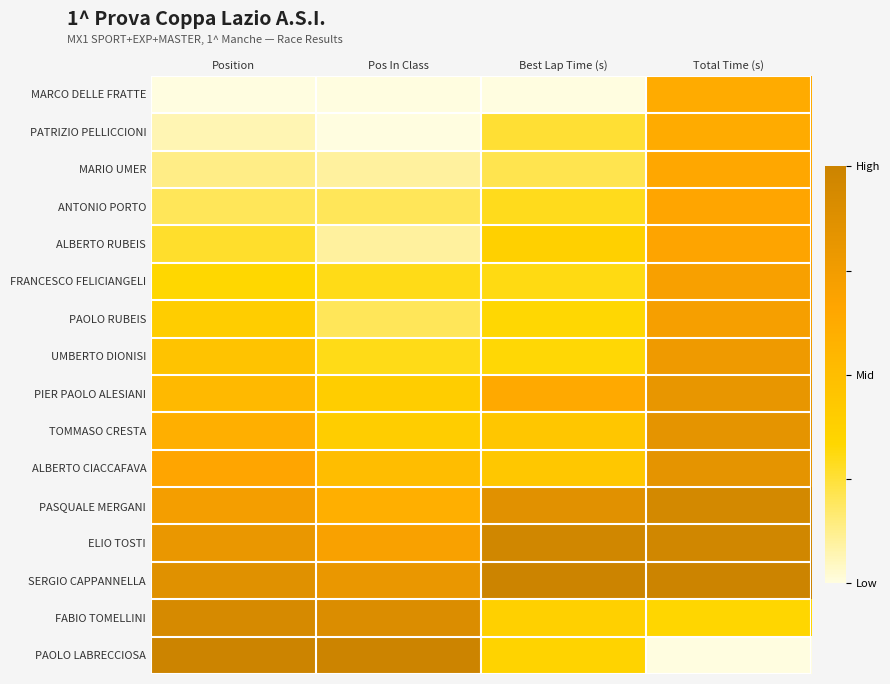

Reading right to left, what are all the values shown in this chart?

MARCO DELLE FRATTE: Total Time (s)=0.6	Best Lap Time (s)=0.0	Pos In Class=0.0	Position=0.0
PATRIZIO PELLICCIONI: Total Time (s)=0.6	Best Lap Time (s)=0.3	Pos In Class=0.0	Position=0.1
MARIO UMER: Total Time (s)=0.6	Best Lap Time (s)=0.2	Pos In Class=0.1	Position=0.1
ANTONIO PORTO: Total Time (s)=0.7	Best Lap Time (s)=0.3	Pos In Class=0.2	Position=0.2
ALBERTO RUBEIS: Total Time (s)=0.7	Best Lap Time (s)=0.4	Pos In Class=0.1	Position=0.3
FRANCESCO FELICIANGELI: Total Time (s)=0.7	Best Lap Time (s)=0.3	Pos In Class=0.3	Position=0.3
PAOLO RUBEIS: Total Time (s)=0.7	Best Lap Time (s)=0.3	Pos In Class=0.2	Position=0.4
UMBERTO DIONISI: Total Time (s)=0.8	Best Lap Time (s)=0.3	Pos In Class=0.3	Position=0.5
PIER PAOLO ALESIANI: Total Time (s)=0.8	Best Lap Time (s)=0.6	Pos In Class=0.4	Position=0.5
TOMMASO CRESTA: Total Time (s)=0.8	Best Lap Time (s)=0.4	Pos In Class=0.4	Position=0.6
ALBERTO CIACCAFAVA: Total Time (s)=0.8	Best Lap Time (s)=0.4	Pos In Class=0.5	Position=0.7
PASQUALE MERGANI: Total Time (s)=0.9	Best Lap Time (s)=0.9	Pos In Class=0.6	Position=0.7
ELIO TOSTI: Total Time (s)=1.0	Best Lap Time (s)=1.0	Pos In Class=0.7	Position=0.8
SERGIO CAPPANNELLA: Total Time (s)=1.0	Best Lap Time (s)=1.0	Pos In Class=0.8	Position=0.9
FABIO TOMELLINI: Total Time (s)=0.3	Best Lap Time (s)=0.4	Pos In Class=0.9	Position=0.9
PAOLO LABRECCIOSA: Total Time (s)=0.0	Best Lap Time (s)=0.4	Pos In Class=1.0	Position=1.0